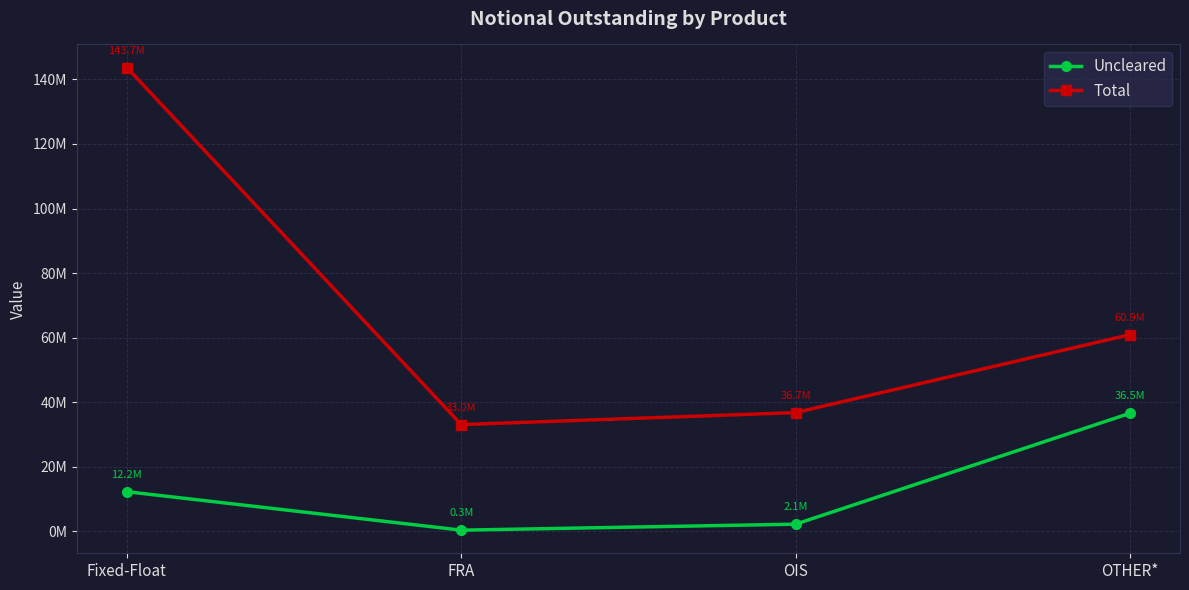

What is the label of the 2nd point from the left?

FRA